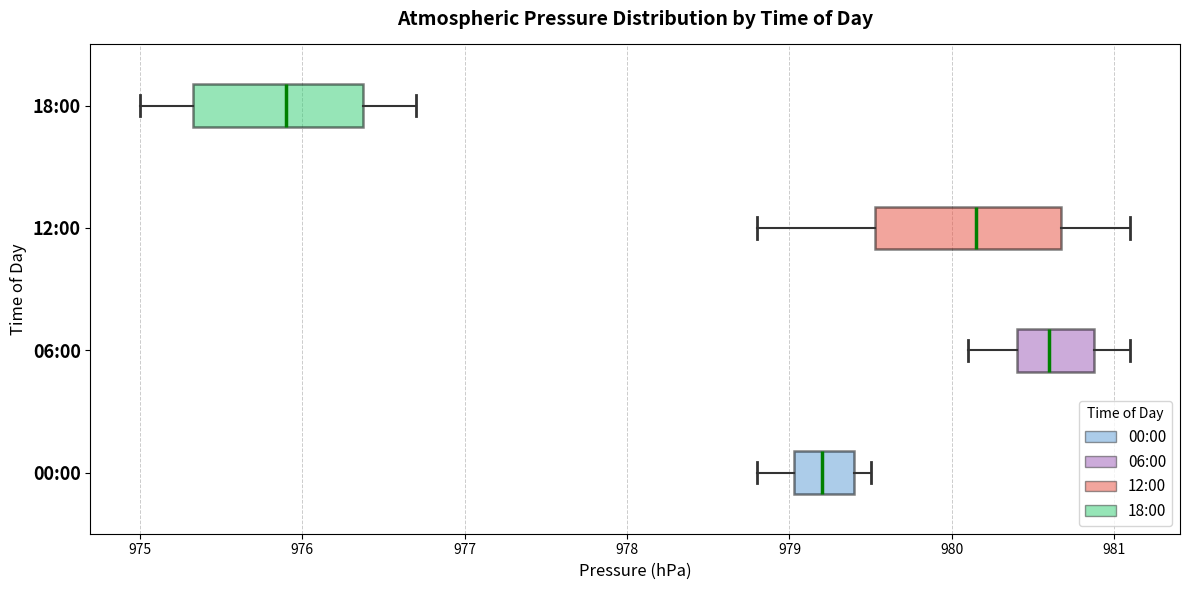

Reading bottom to top, transcribe this box plot: for each box, give where its median line is, the range the box spans, and where its two whiskers end, as read against the x-axis. The values are not printed on the chart, so give them approximately, as read against the axis.

00:00: median 979.2, box 979.0 to 979.4, whiskers 978.8 to 979.5
06:00: median 980.6, box 980.4 to 980.9, whiskers 980.1 to 981.1
12:00: median 980.2, box 979.5 to 980.7, whiskers 978.8 to 981.1
18:00: median 975.9, box 975.3 to 976.4, whiskers 975.0 to 976.7